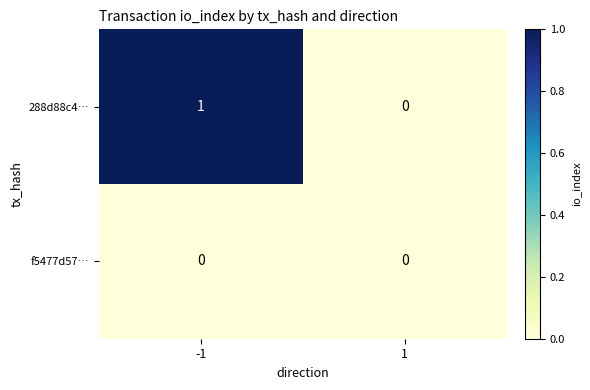

Between -1 and 1, which series saw the biggest shift?

288d88c4…